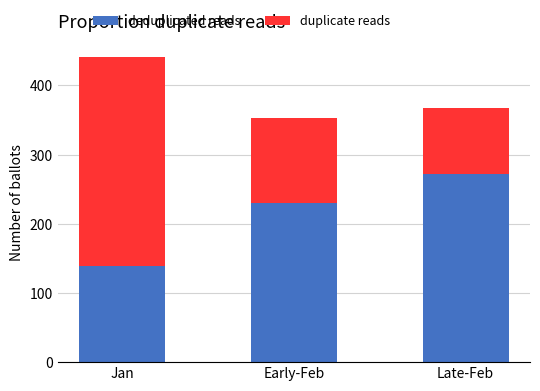

What value does the deduplicated reads series have at Jan?

139